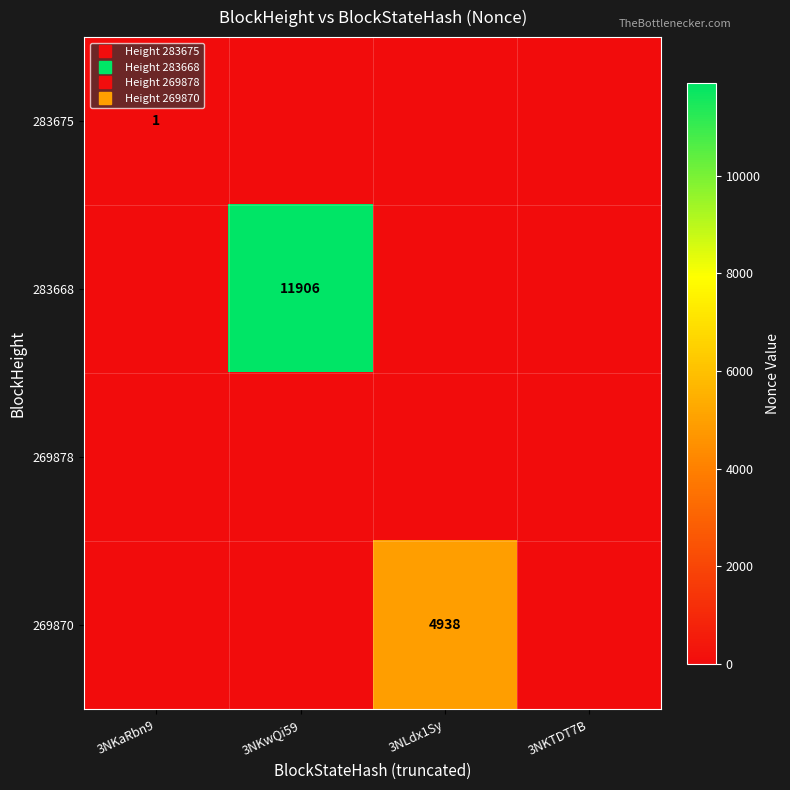

What is the total value across all series at 3NKwQi59?

11906